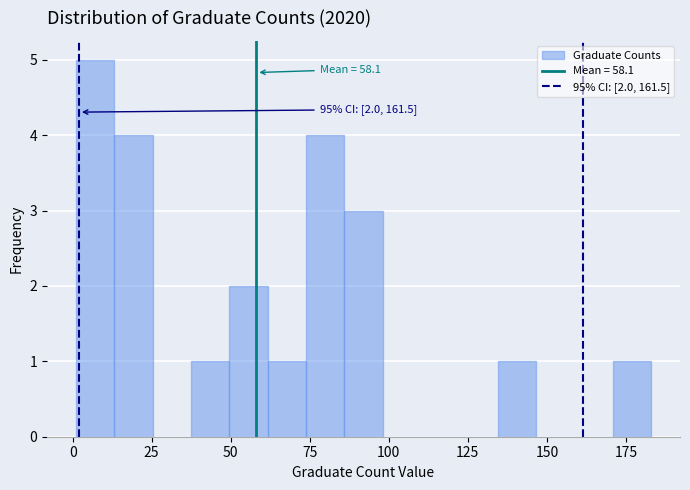

Read against the x-axis, roughly where is the centre of the tallest bar?

5